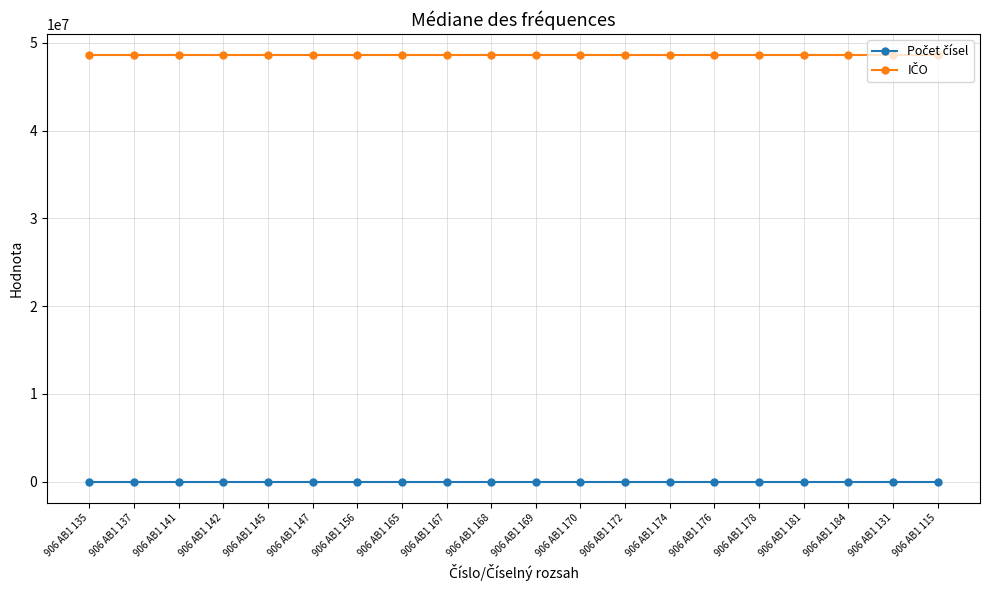

At how many categories does at least one series exceed 47072488?

20